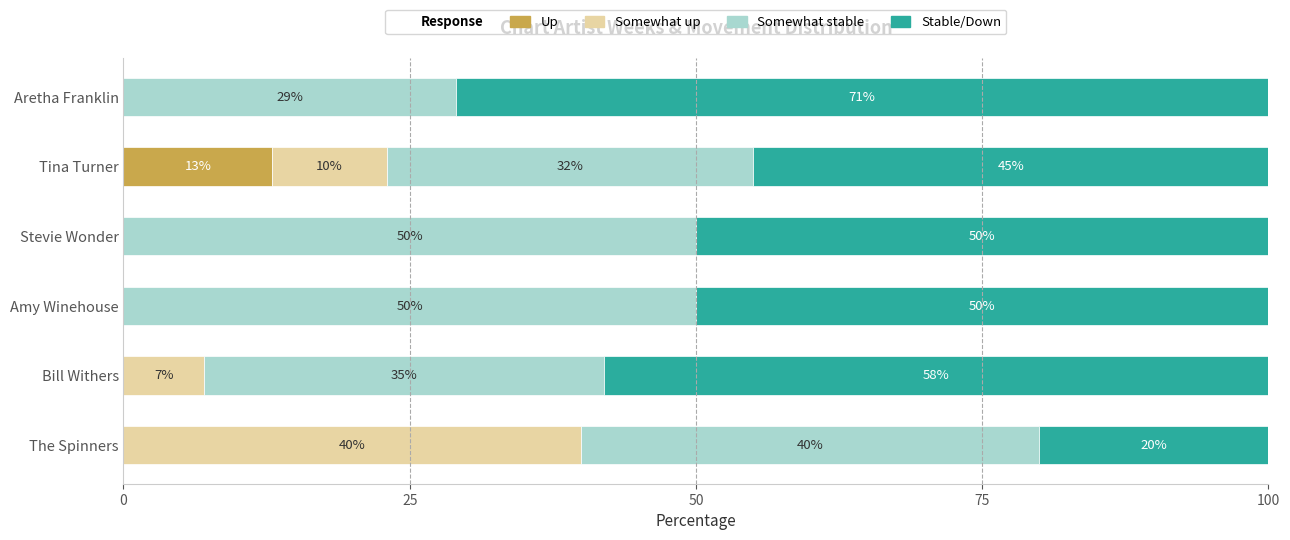

What is the total value across all series at Tina Turner?

100